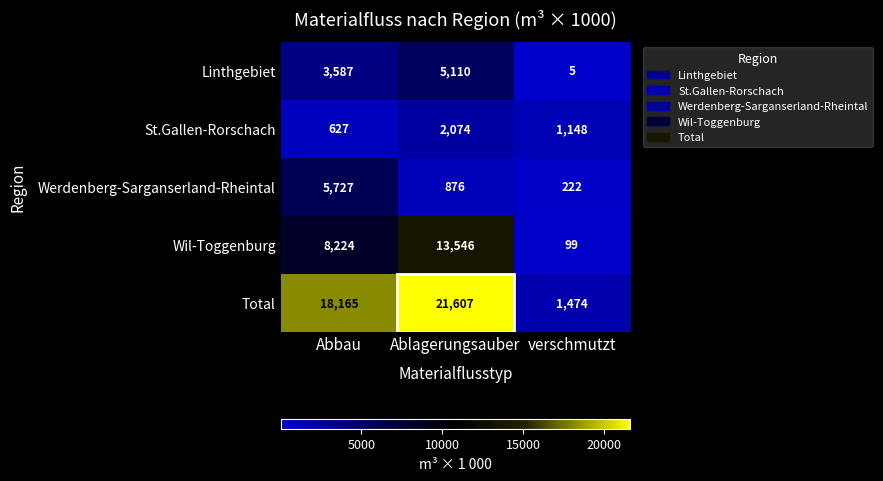

What is the approximate value of Werdenberg-Sarganserland-Rheintal at Abbau, to the nearest 10?

5730